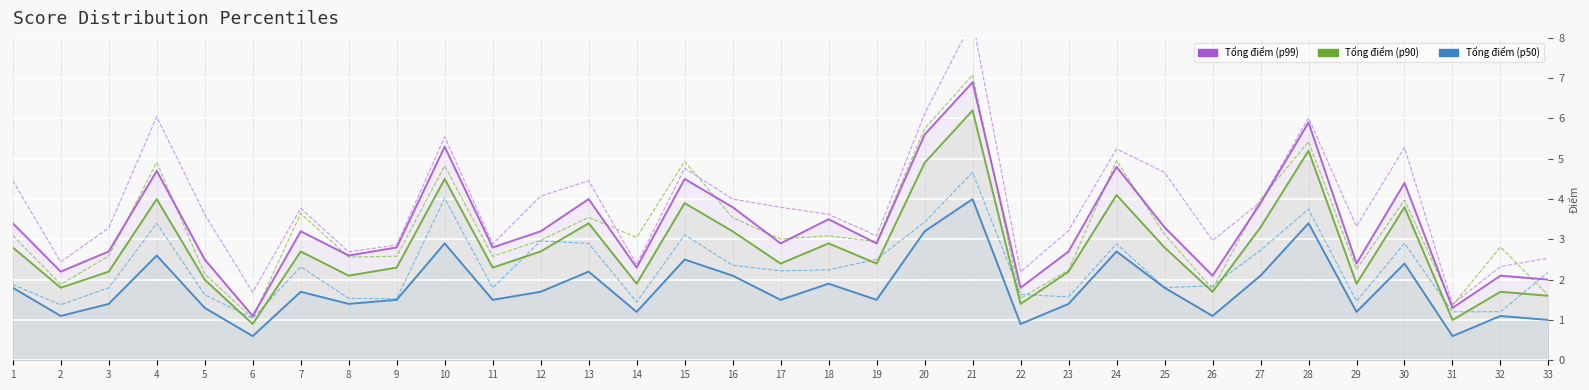

Where is Tổng điểm (p99) nearest to the value 4?

13